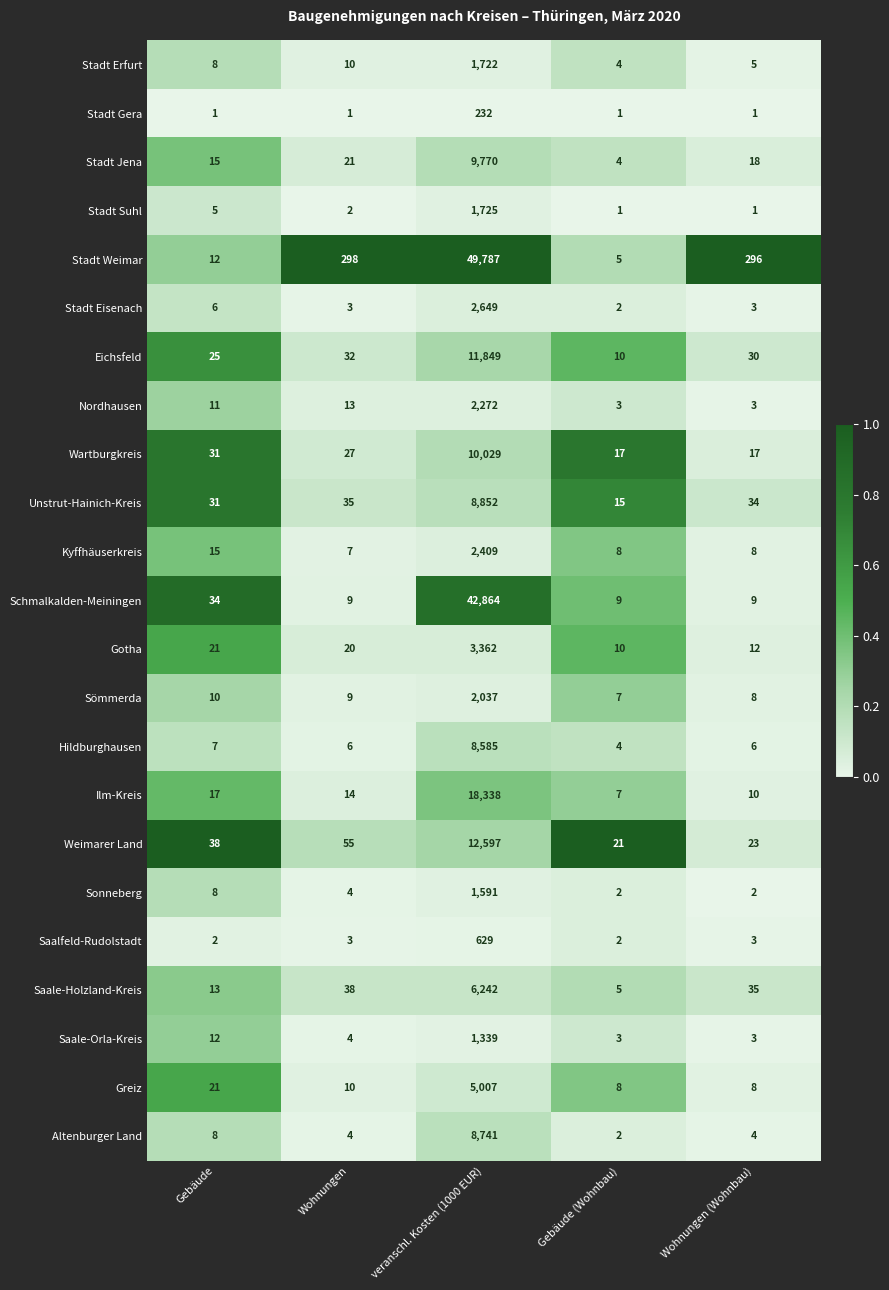

The value of Saale-Orla-Kreis at Gebäude is 21. True or false?

False